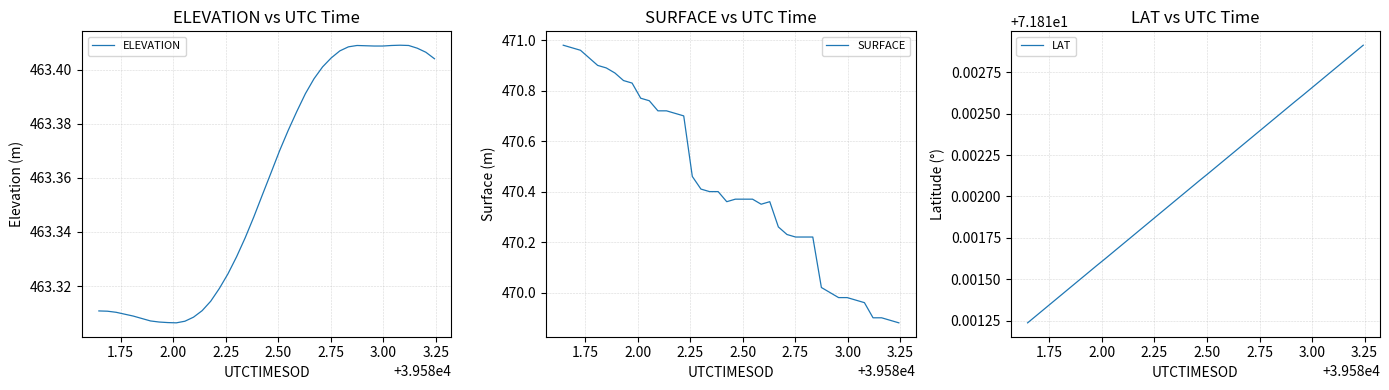

How many values in the SURFACE series are below 470?

8